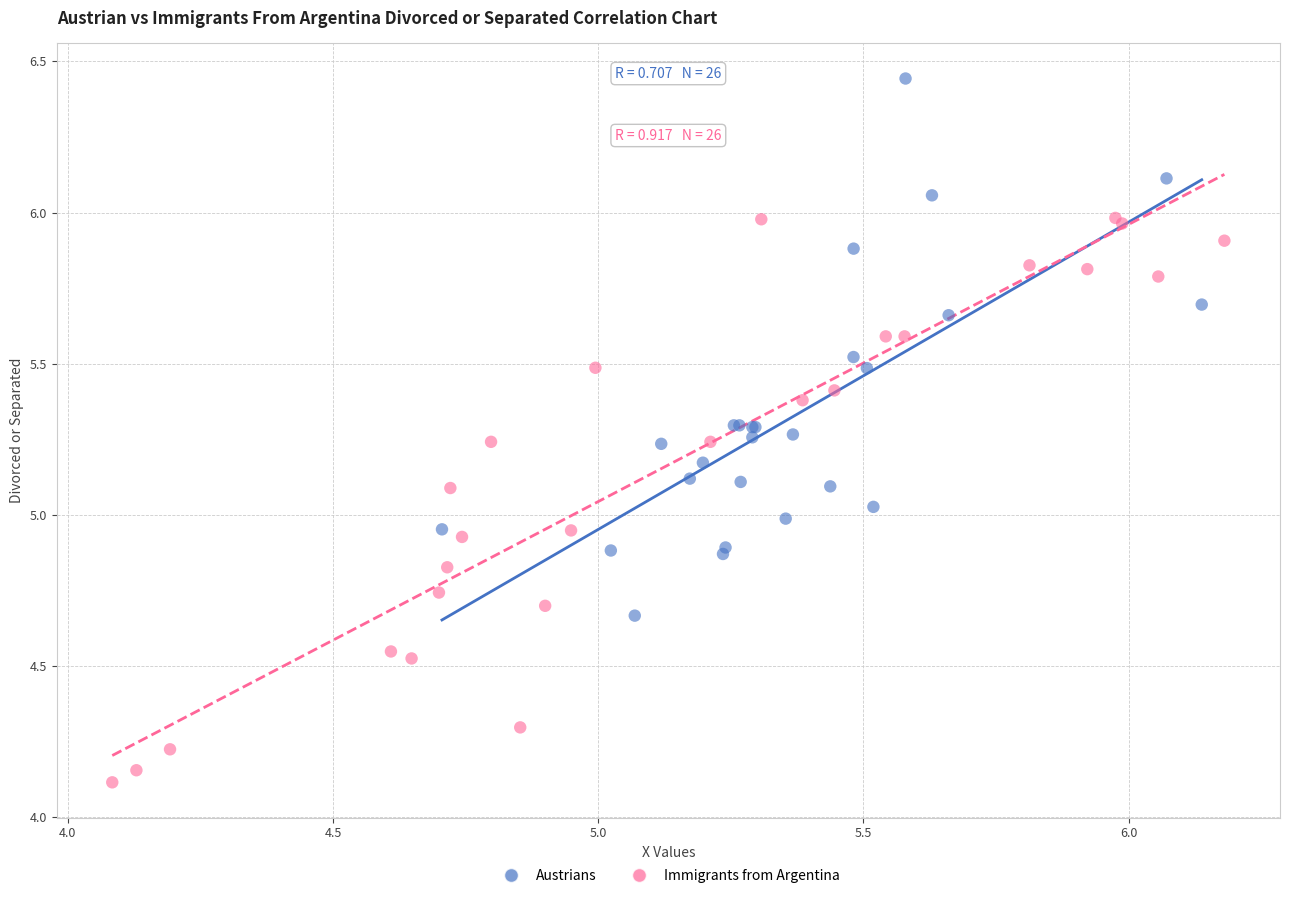

Which series reaches the minimum Y coordinate?

Immigrants from Argentina